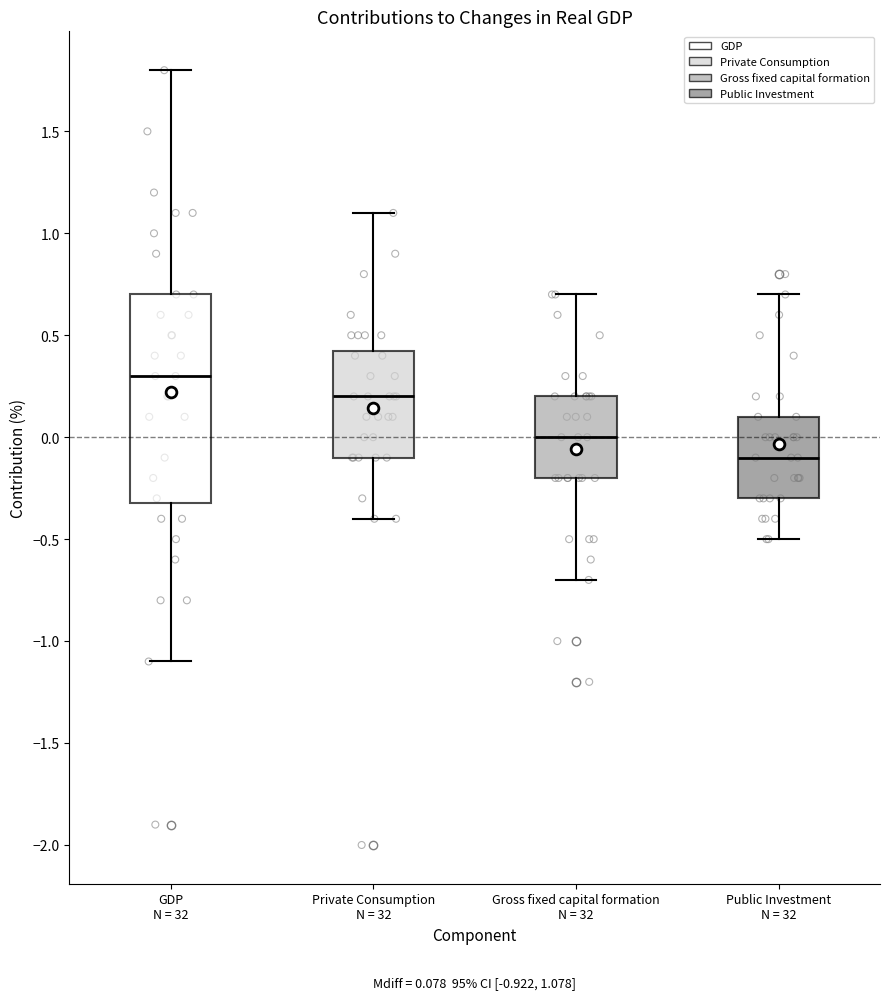

Which box is the tallest, from its lower edge to its upper edge?

GDP N = 32